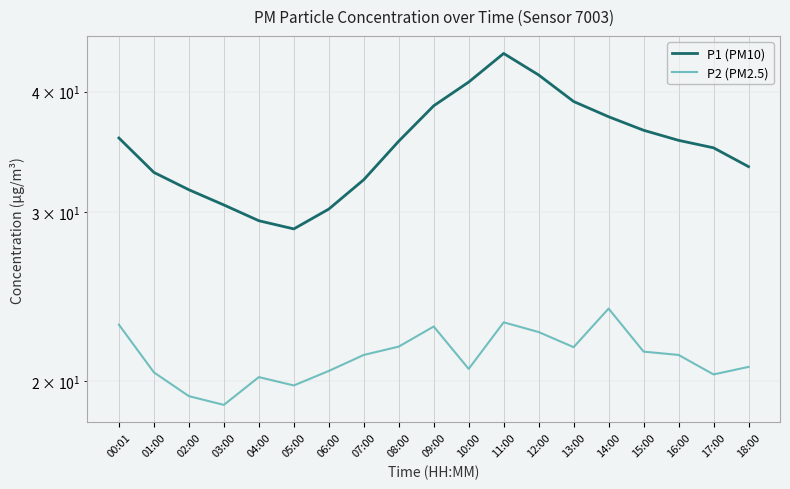

Where is the first local minimum for P1 (PM10)?

05:00